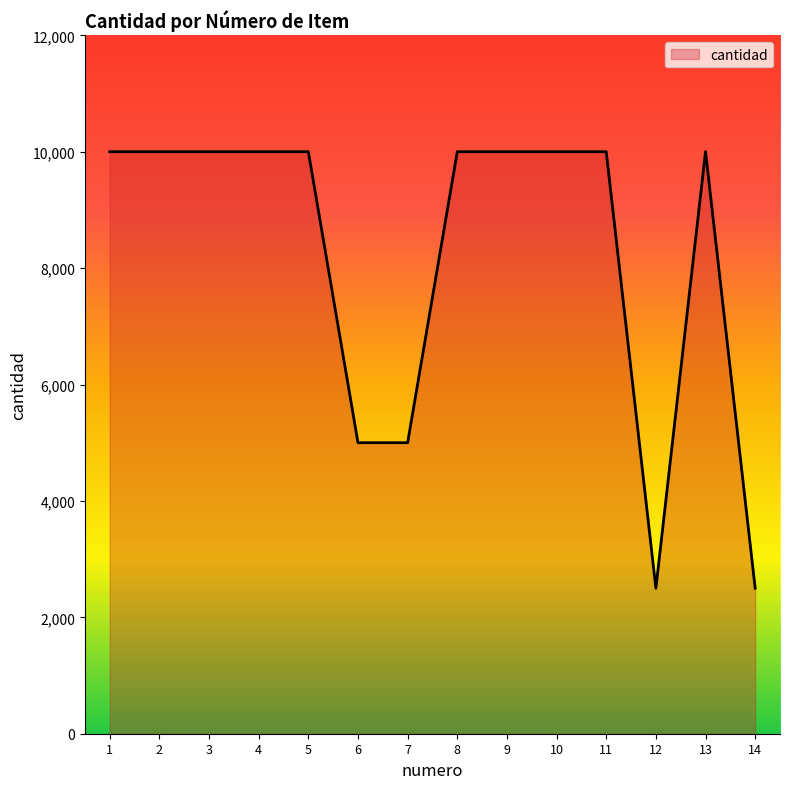

True or false: the data shows 10000 at 5.

True